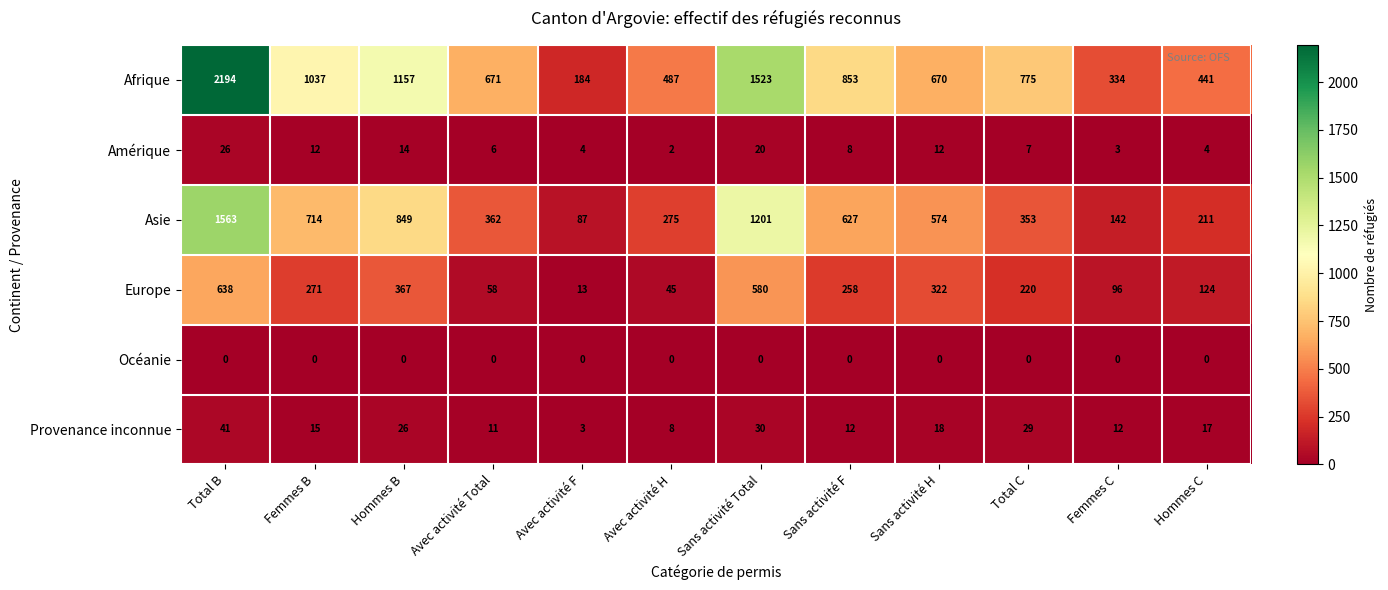

What is the difference between the Amérique values at Hommes C and Sans activité H?

8